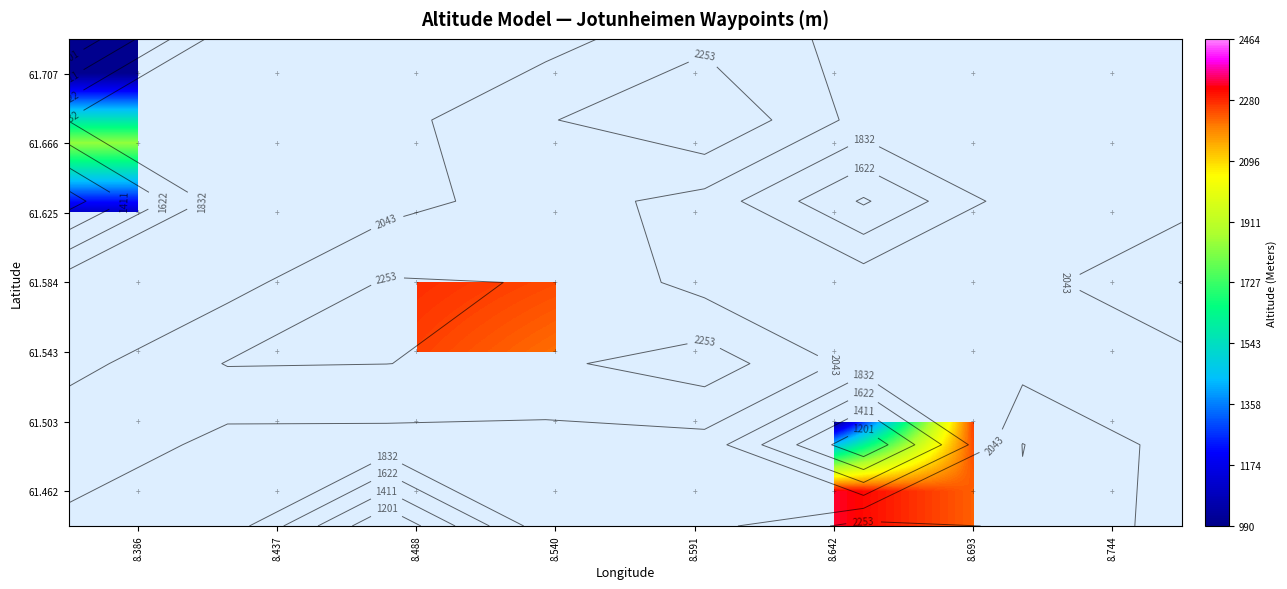

Which label corresponds to the smallest value in the chart?

8.488